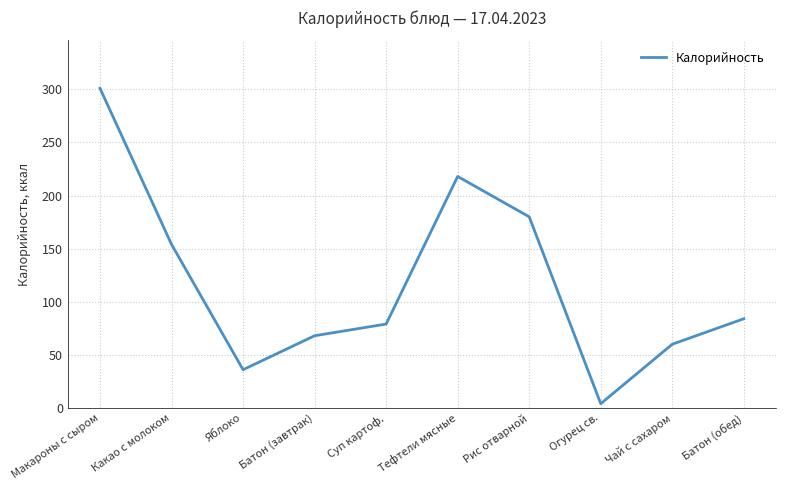

Which has a higher value, Яблоко or Тефтели мясные?

Тефтели мясные